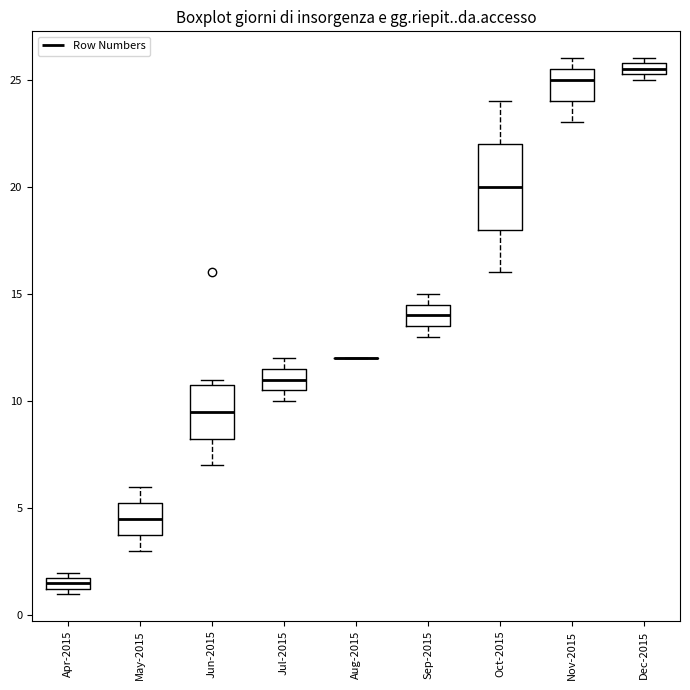

Which box is the tallest, from its lower edge to its upper edge?

Oct-2015